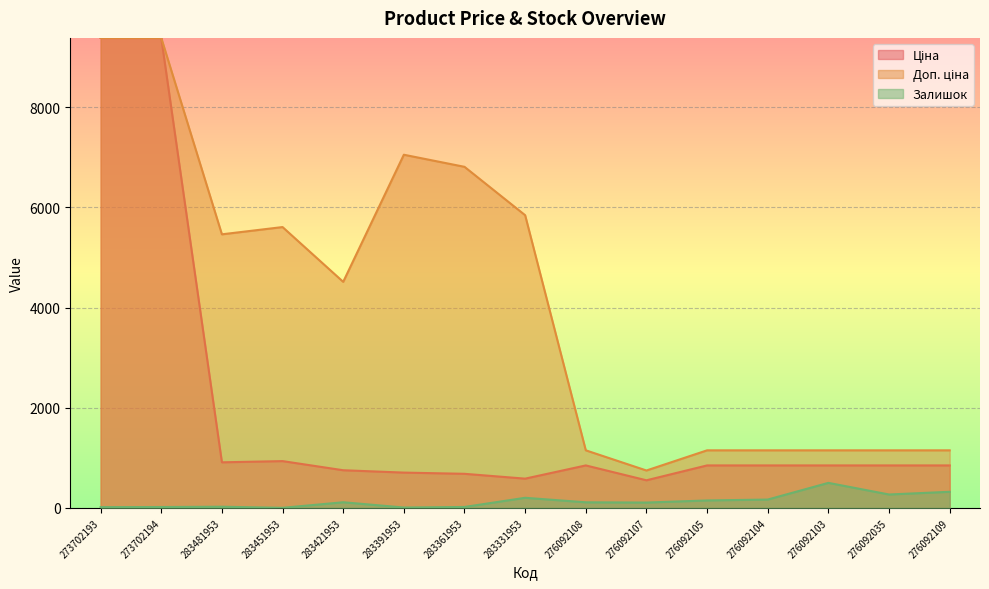

What is the label of the 10th point from the right?

283391953